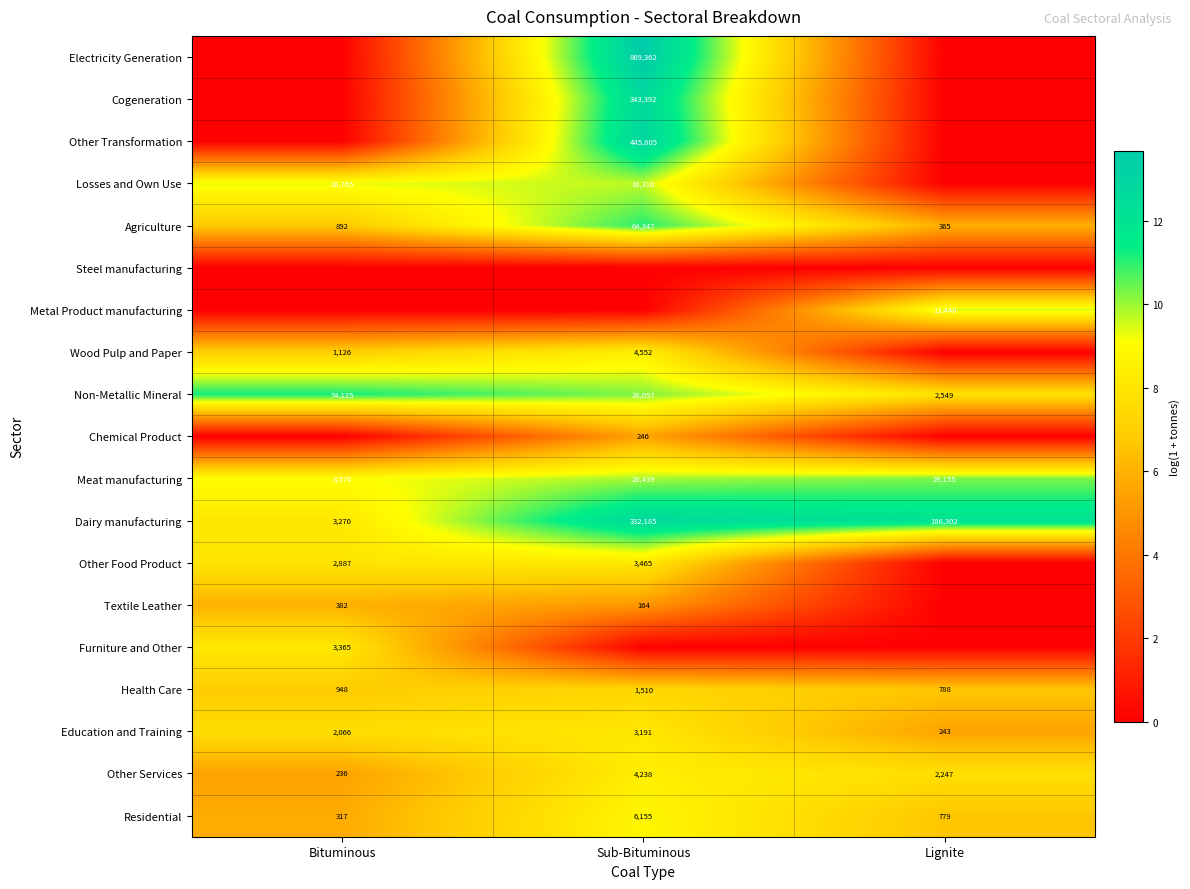

True or false: Education and Training has a value of 388 at Lignite.

False